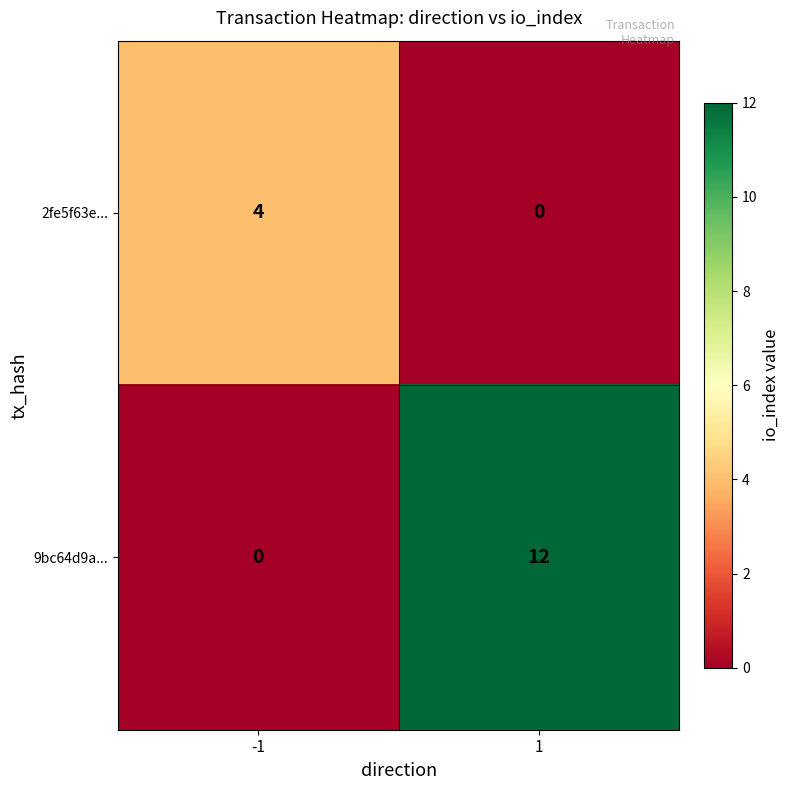

How many positive values does the 9bc64d9a... series have?

1